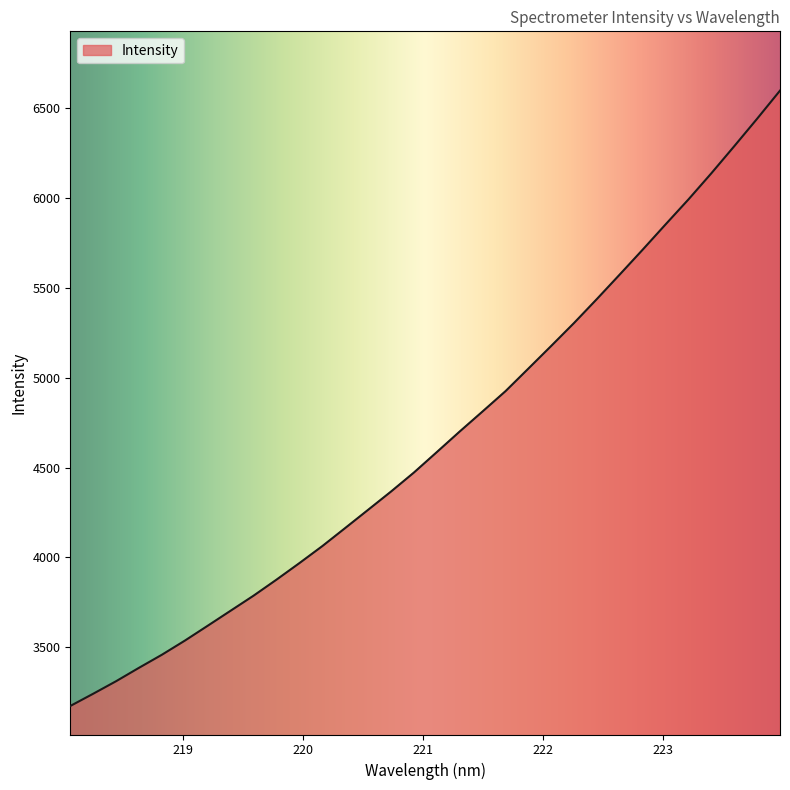

What is the difference between the maximum and minimum values?

3424.0